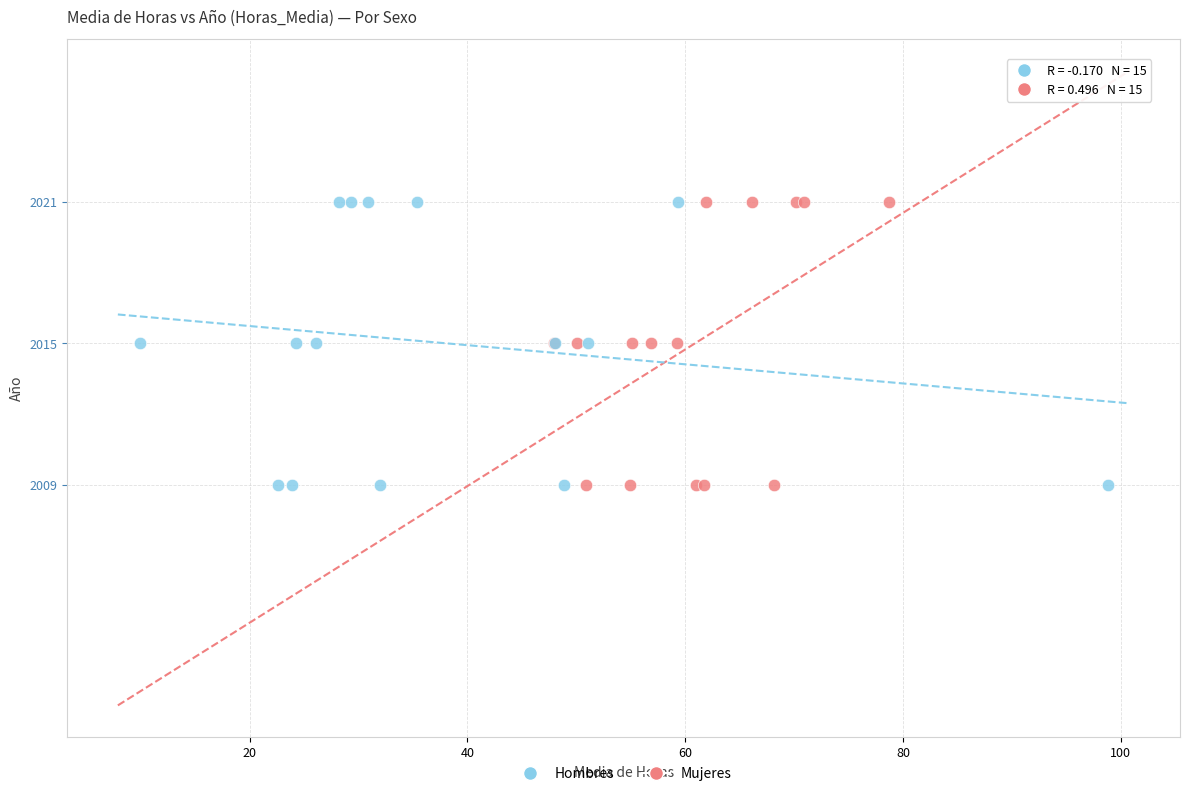

What are all the series names shown in the legend?

Hombres, Mujeres